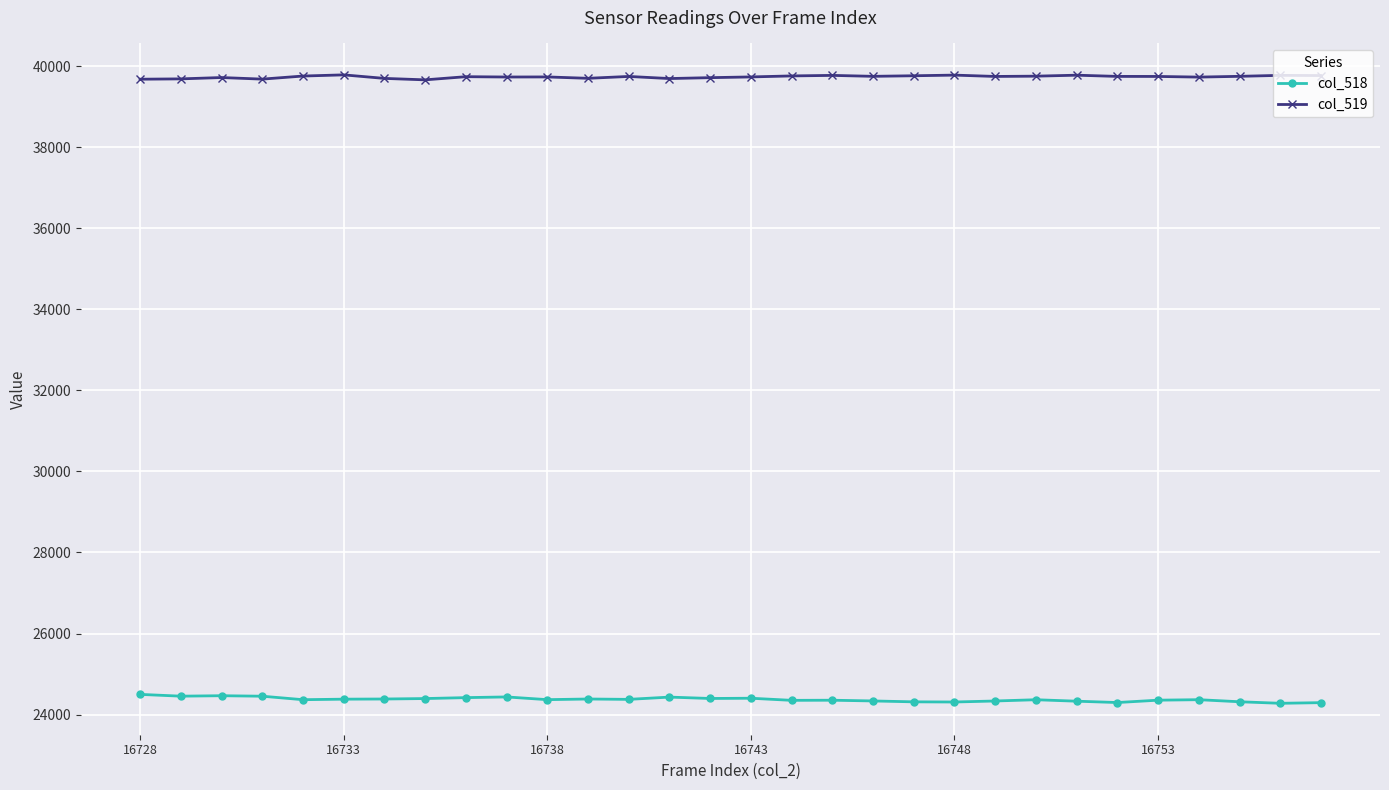

At how many categories does at least one series exceed 29283?

30